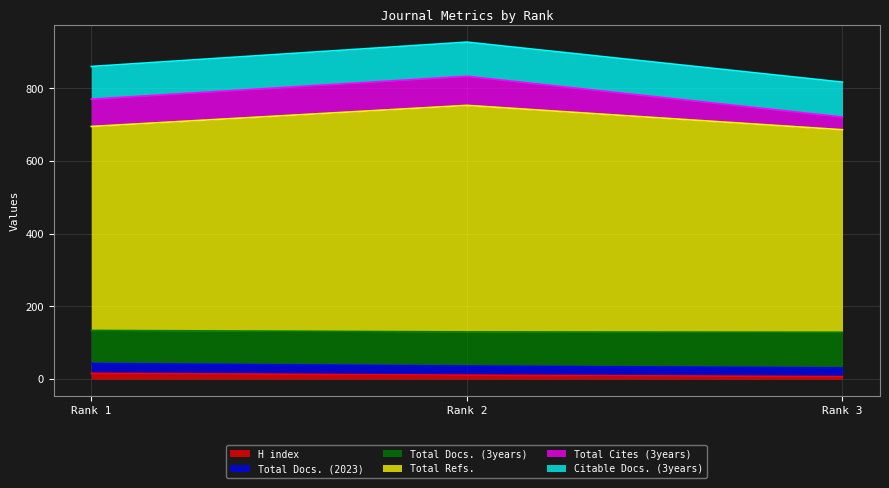

What is the value of the H index point at the 1st from the left?

16